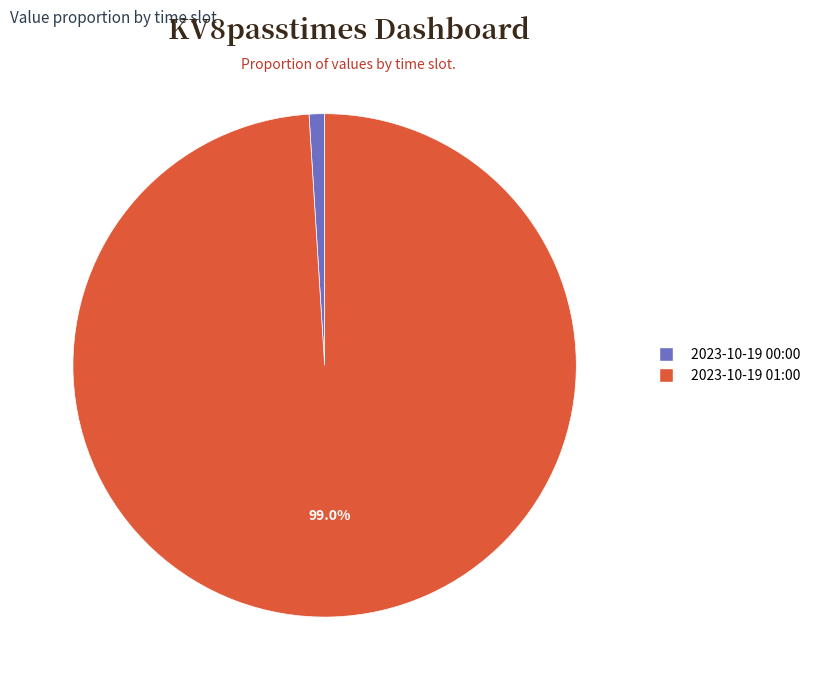

Does any single category account for the majority?

Yes